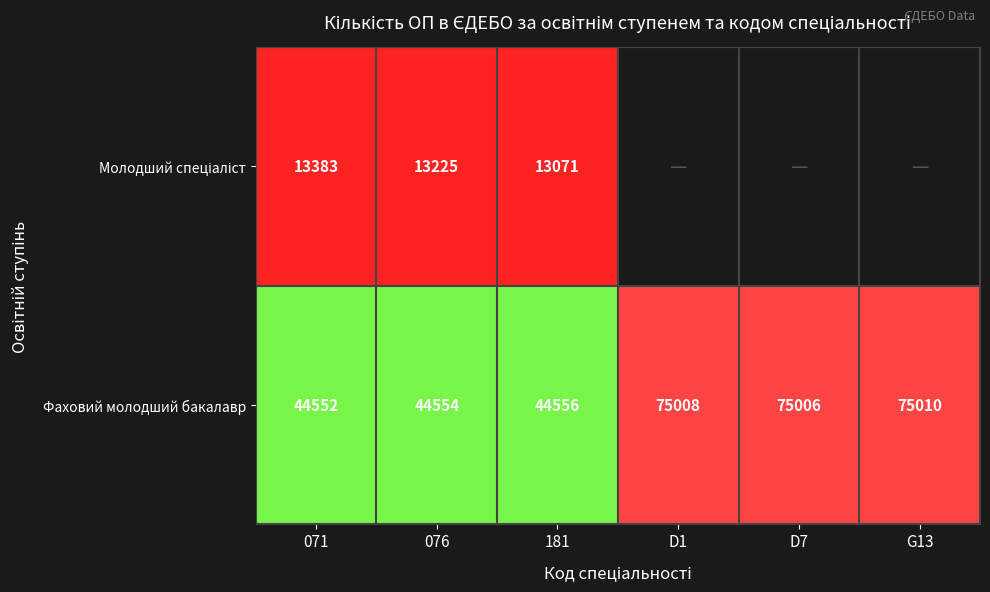

True or false: Фаховий молодший бакалавр has a value of 75008 at D1.

True